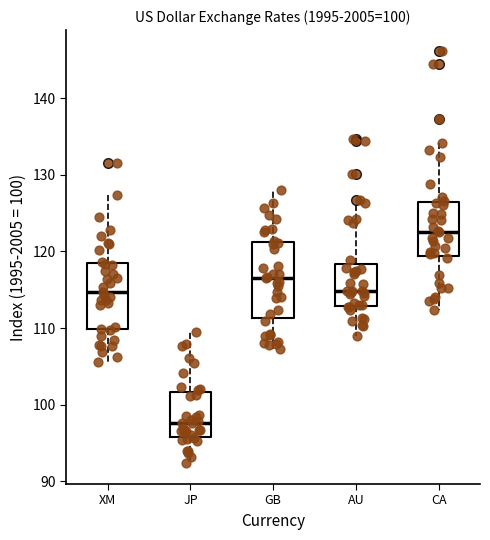

Which box's median line is the highest?

CA